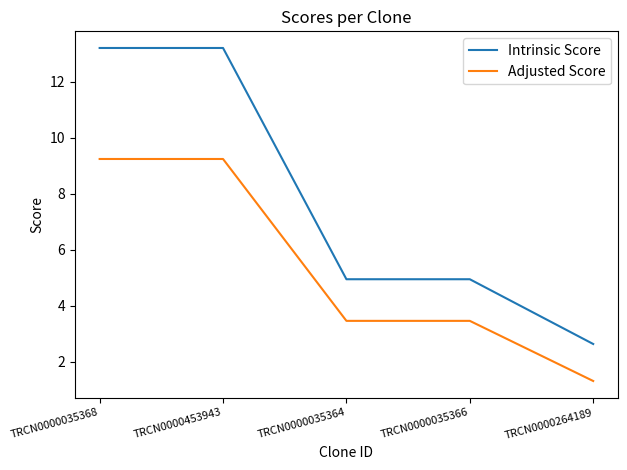

How many values in the Intrinsic Score series exceed 4?

4